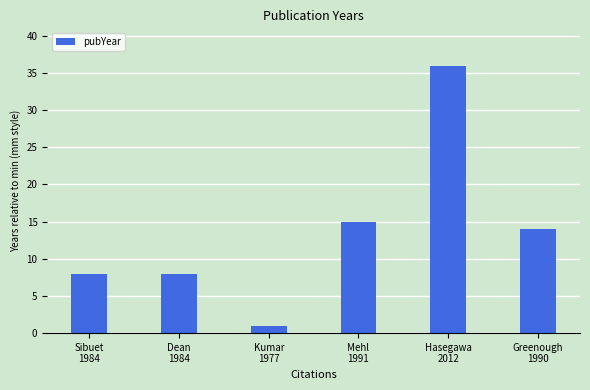

Reading left to right, list all the values displayed in this chart.

Sibuet
1984=8	Dean
1984=8	Kumar
1977=1	Mehl
1991=15	Hasegawa
2012=36	Greenough
1990=14